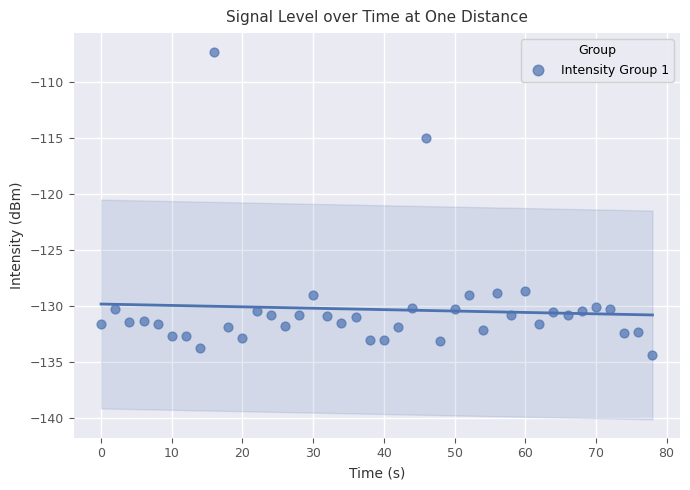

What Y value in the scatter plot is closest to -120?

-115.0